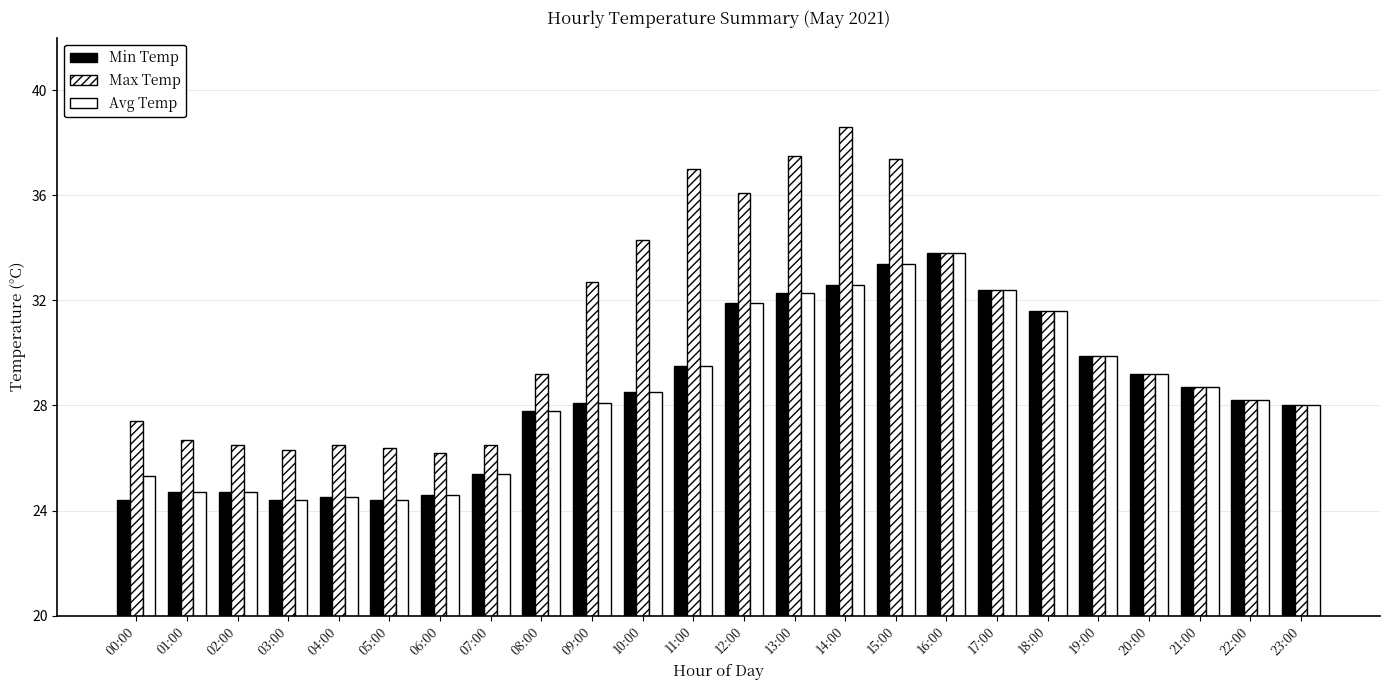

At how many categories does at least one series exceed 32?

9